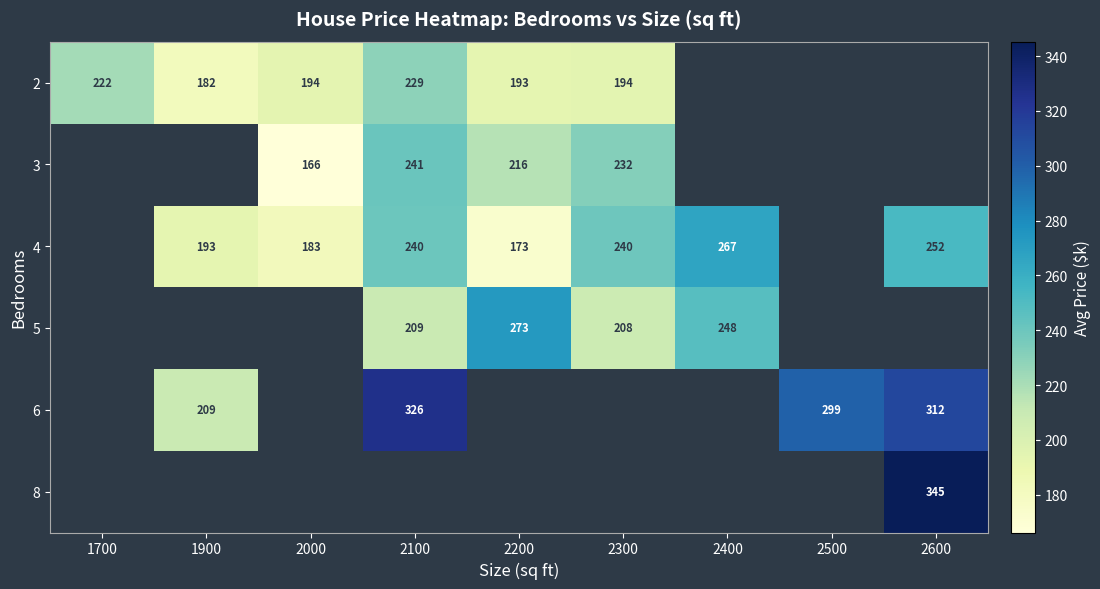

True or false: 2 has a value of 222.0 at 1700.

True